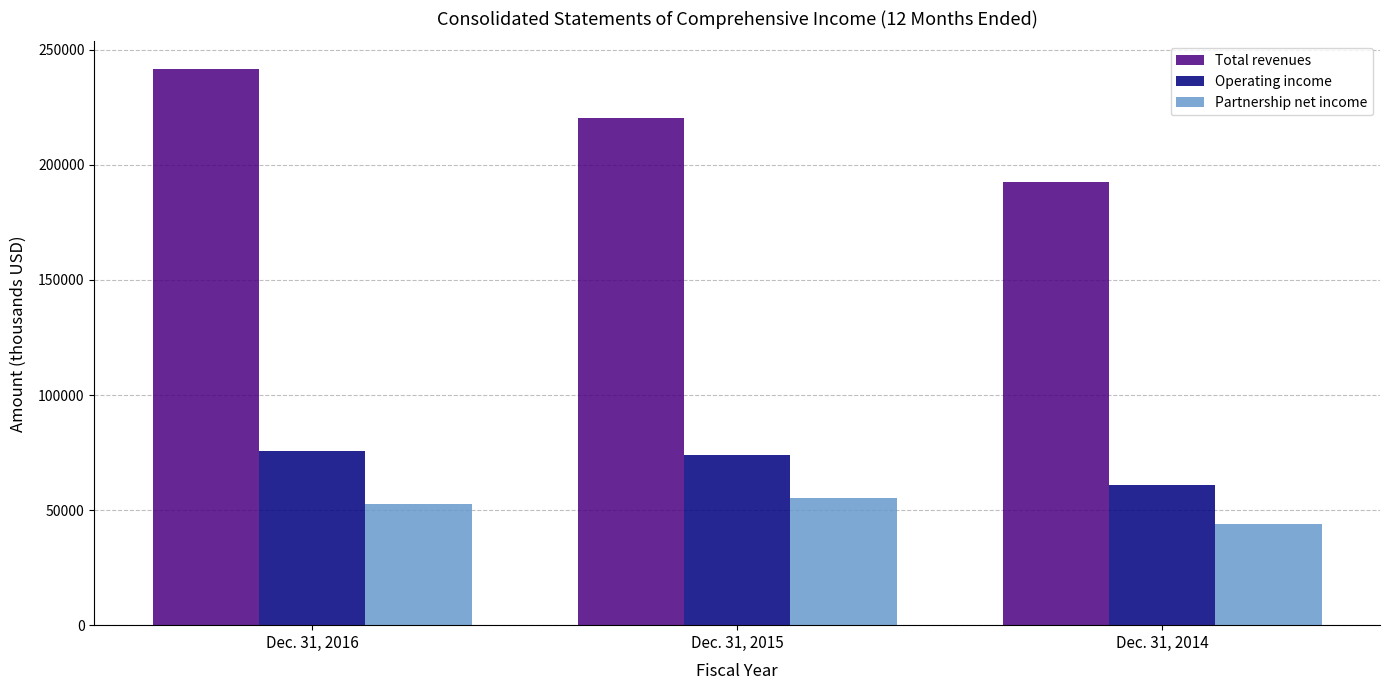

Reading left to right, transcribe all the data shown in this chart.

Total revenues: Dec. 31, 2016=241620	Dec. 31, 2015=220344	Dec. 31, 2014=192777
Operating income: Dec. 31, 2016=75687	Dec. 31, 2015=73806	Dec. 31, 2014=60711
Partnership net income: Dec. 31, 2016=52489	Dec. 31, 2015=55410	Dec. 31, 2014=44012